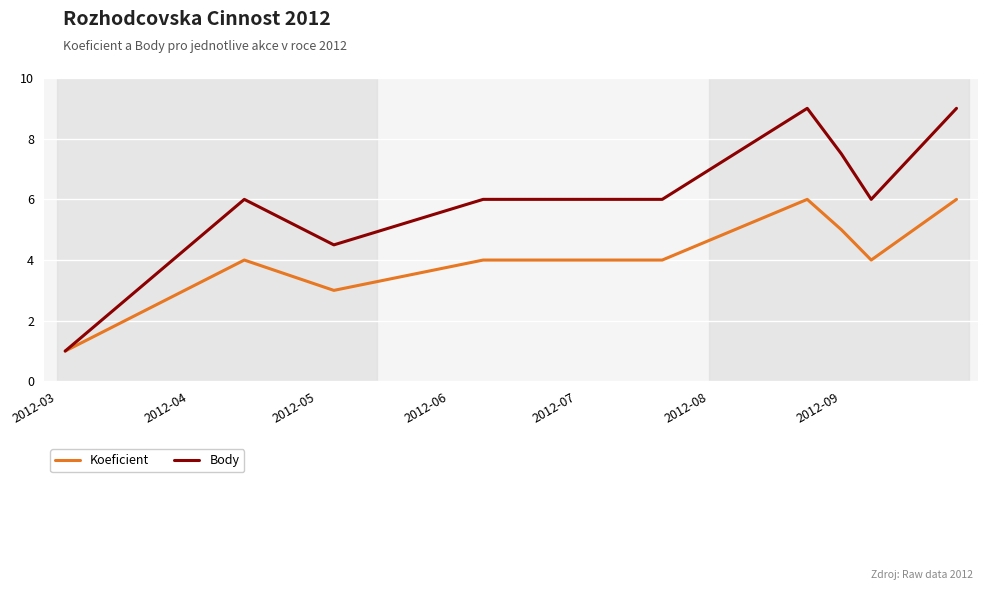

Which series has the widest spread of values?

Body